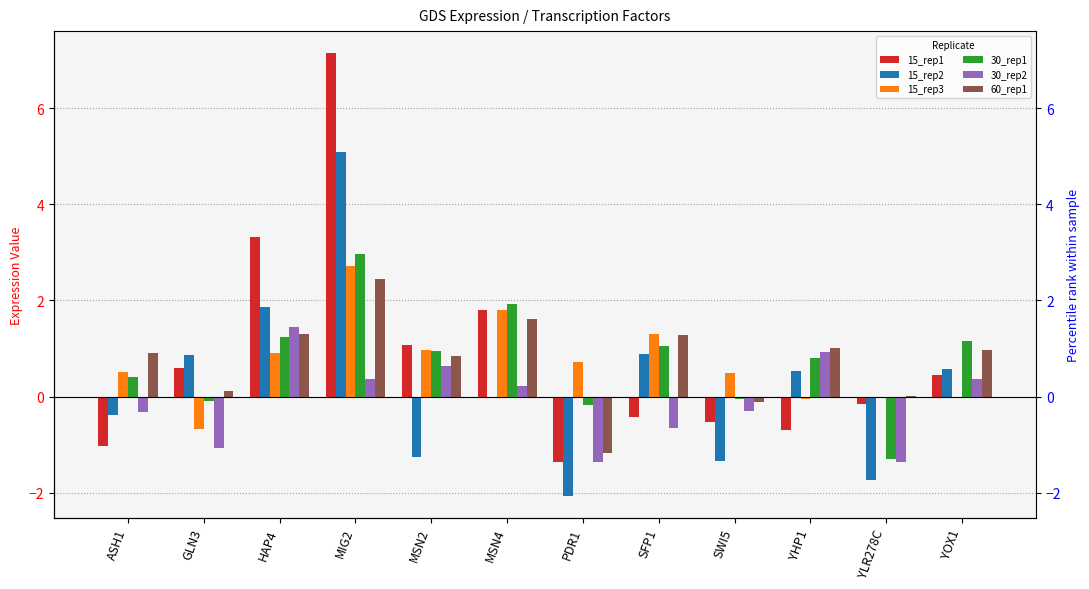

List the labels in order of 30_rep2 value, largest first.

HAP4, YHP1, MSN2, YOX1, MIG2, MSN4, SWI5, ASH1, SFP1, GLN3, YLR278C, PDR1